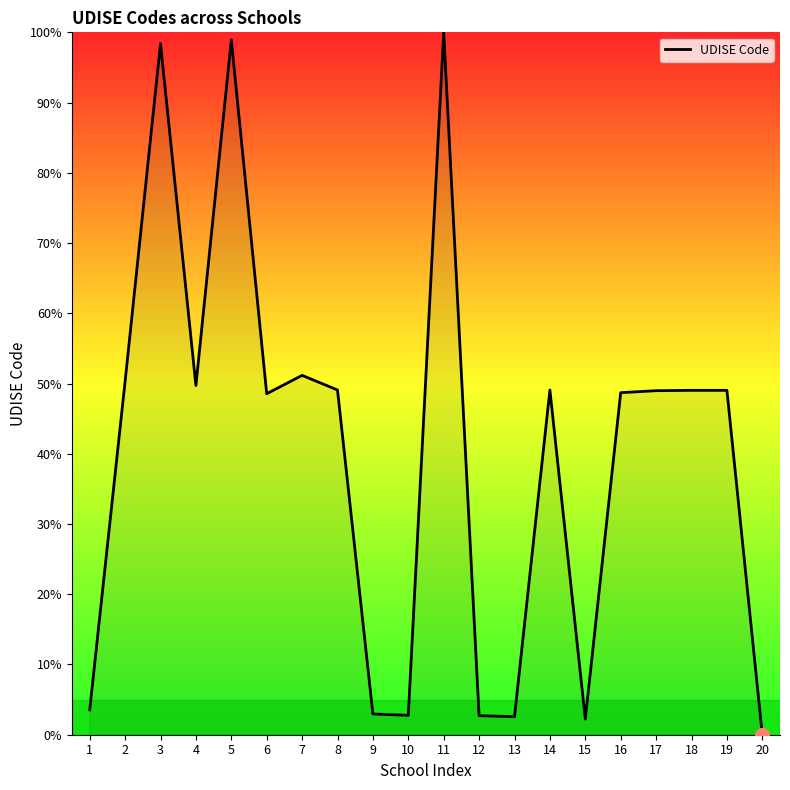

True or false: there are more than 1 points higher than both neighbors.

True